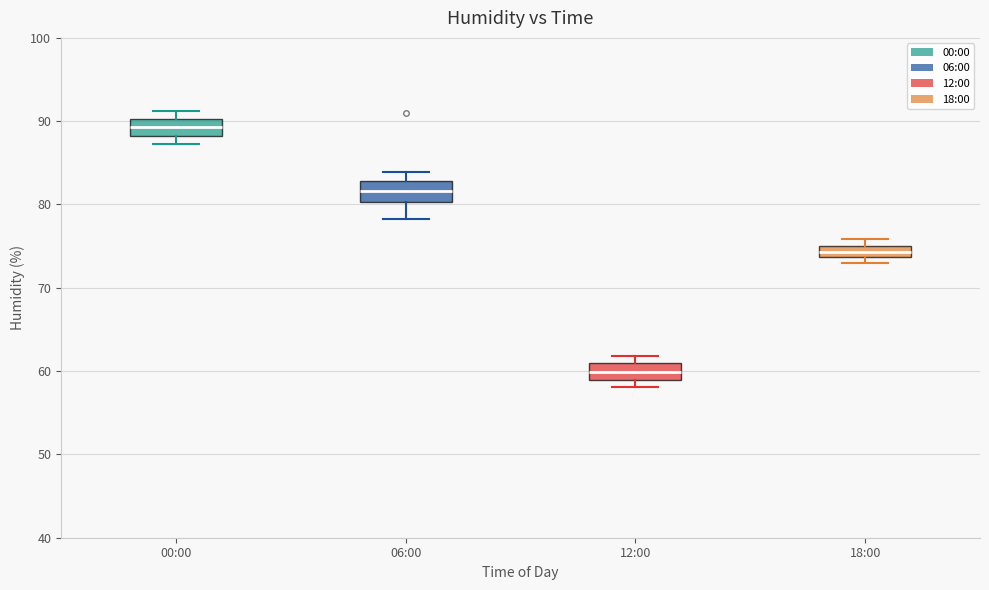

Where is the upper edge of the box for 12:00 on the y-axis? The values are not printed on the chart, so give them approximately, as read against the axis.

61